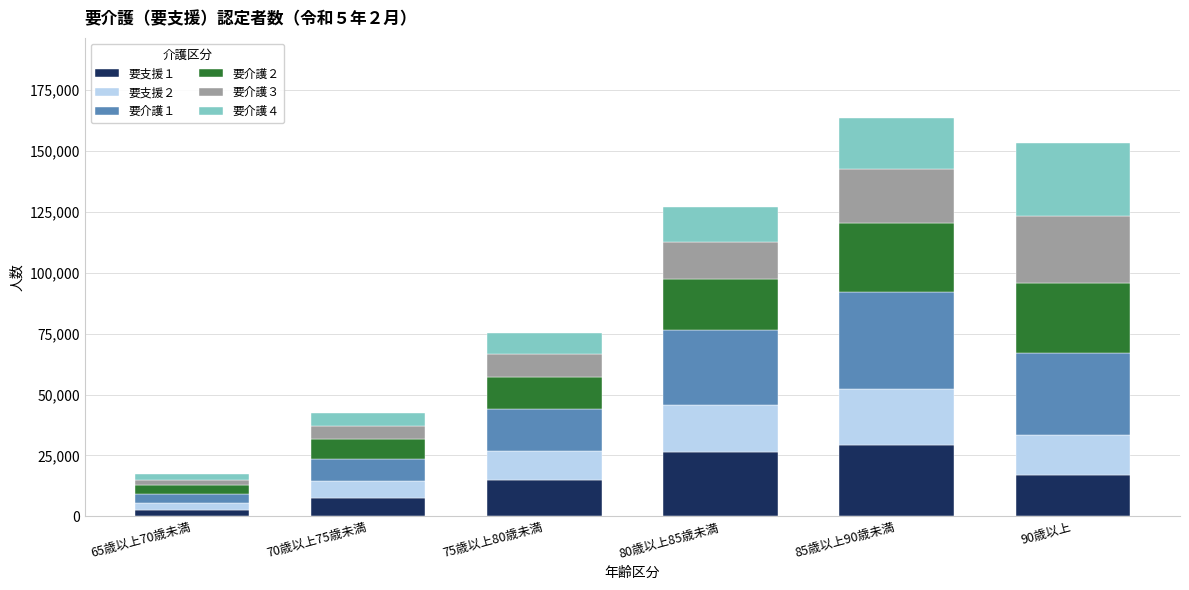

What is the difference between the second highest and second lowest values in the 要支援１ series?

18617